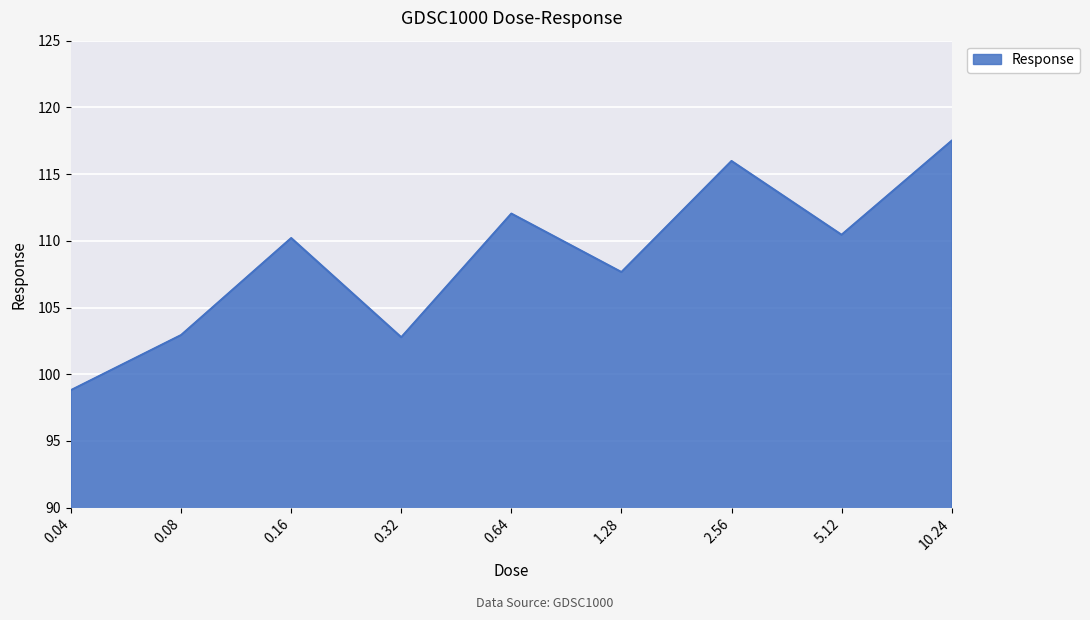

What position from the right is 0.16?

7